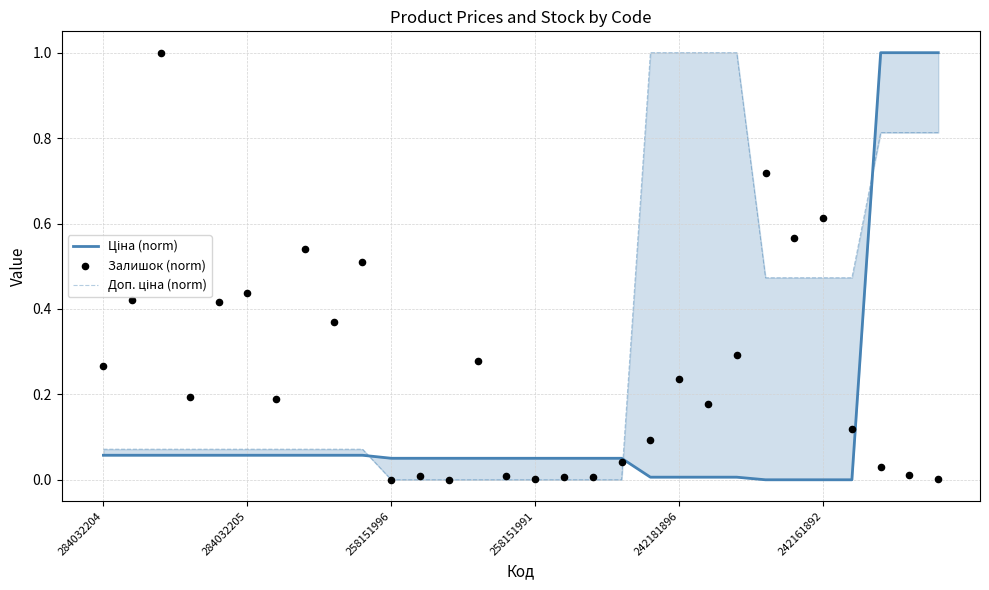

At how many categories does at least one series exceed 0?

30